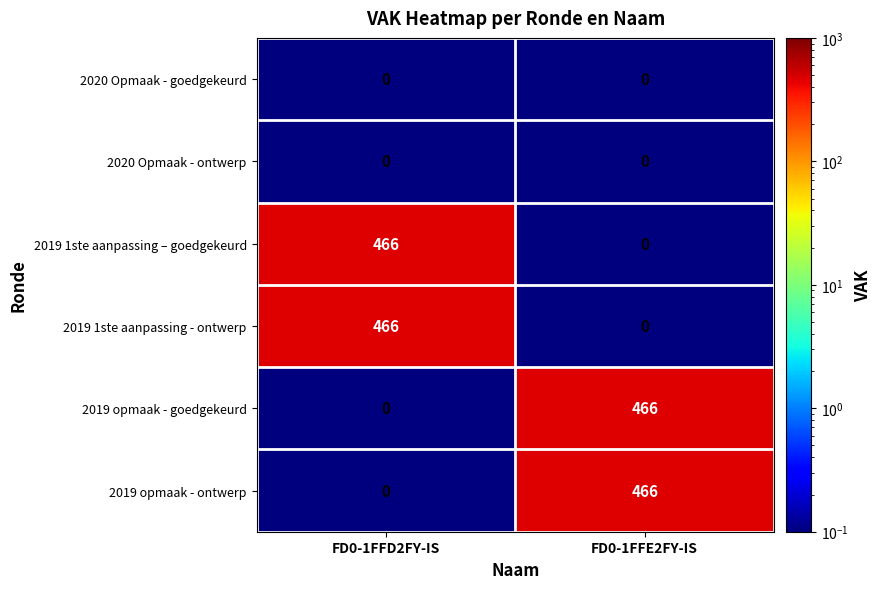

What is the difference between the 2019 opmaak - goedgekeurd values at FD0-1FFD2FY-IS and FD0-1FFE2FY-IS?

466